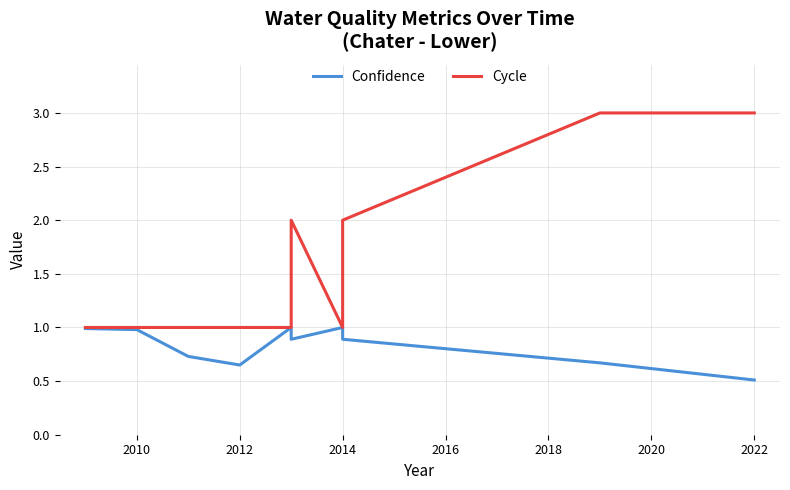

True or false: Cycle and Confidence intersect in this chart.

False